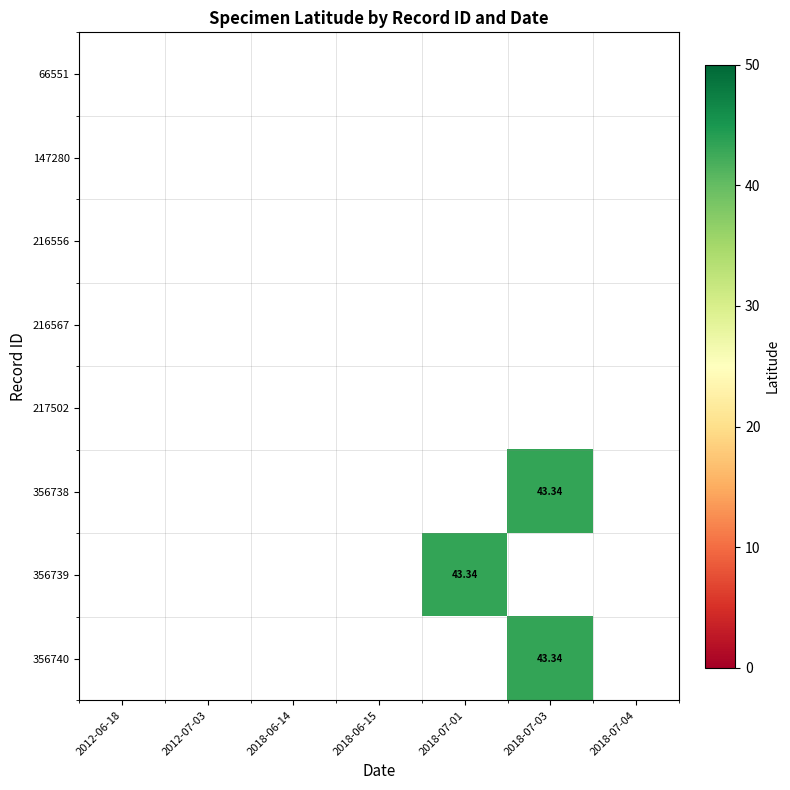

Rank the series by their maximum value, from lowest to highest.

66551, 147280, 216556, 216567, 217502, 356738, 356739, 356740